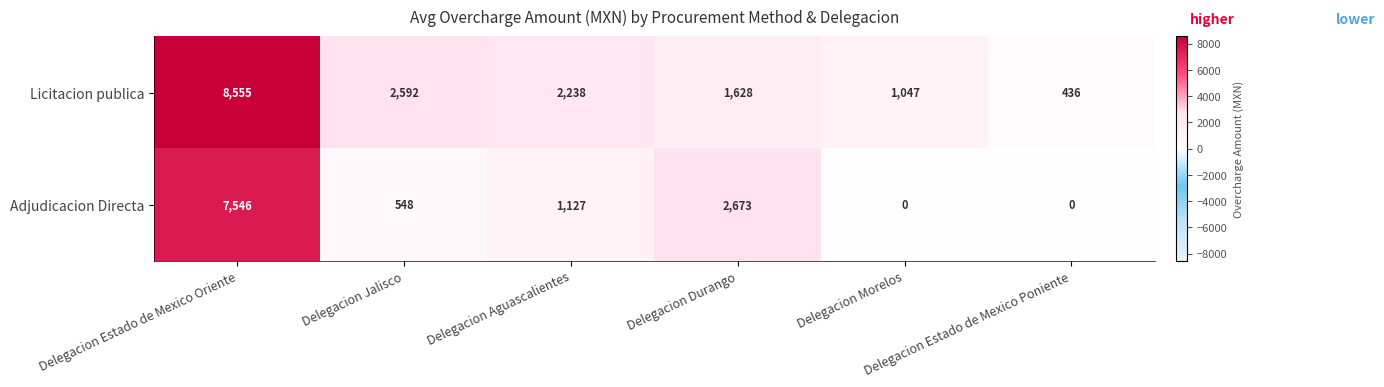

What is the greatest value displayed?

8555